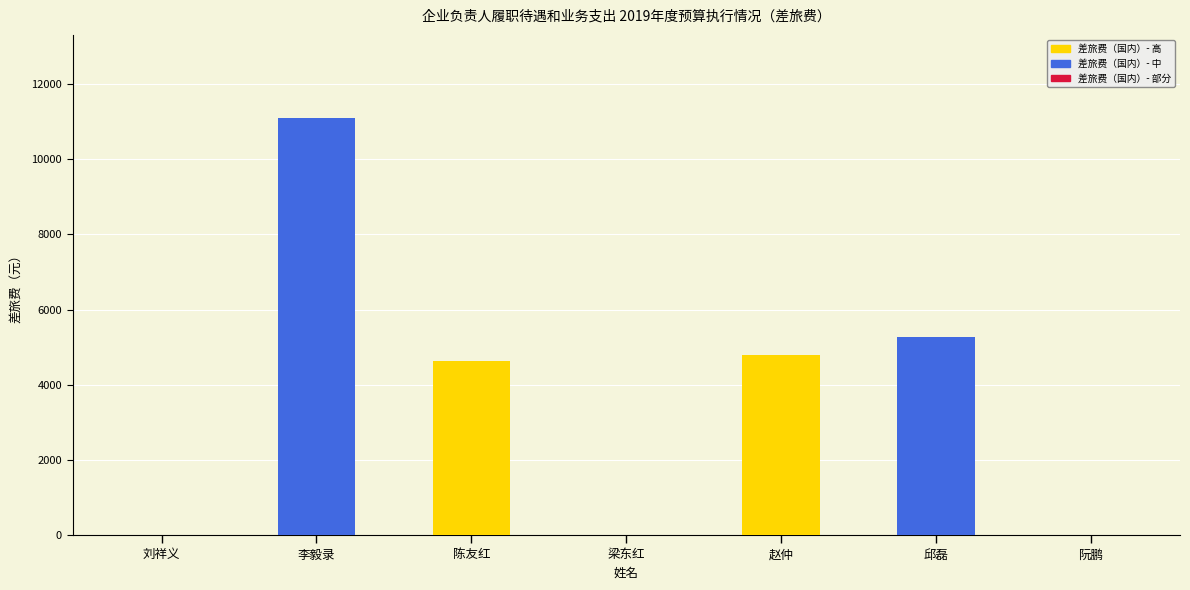

How many data points does each series have?

7